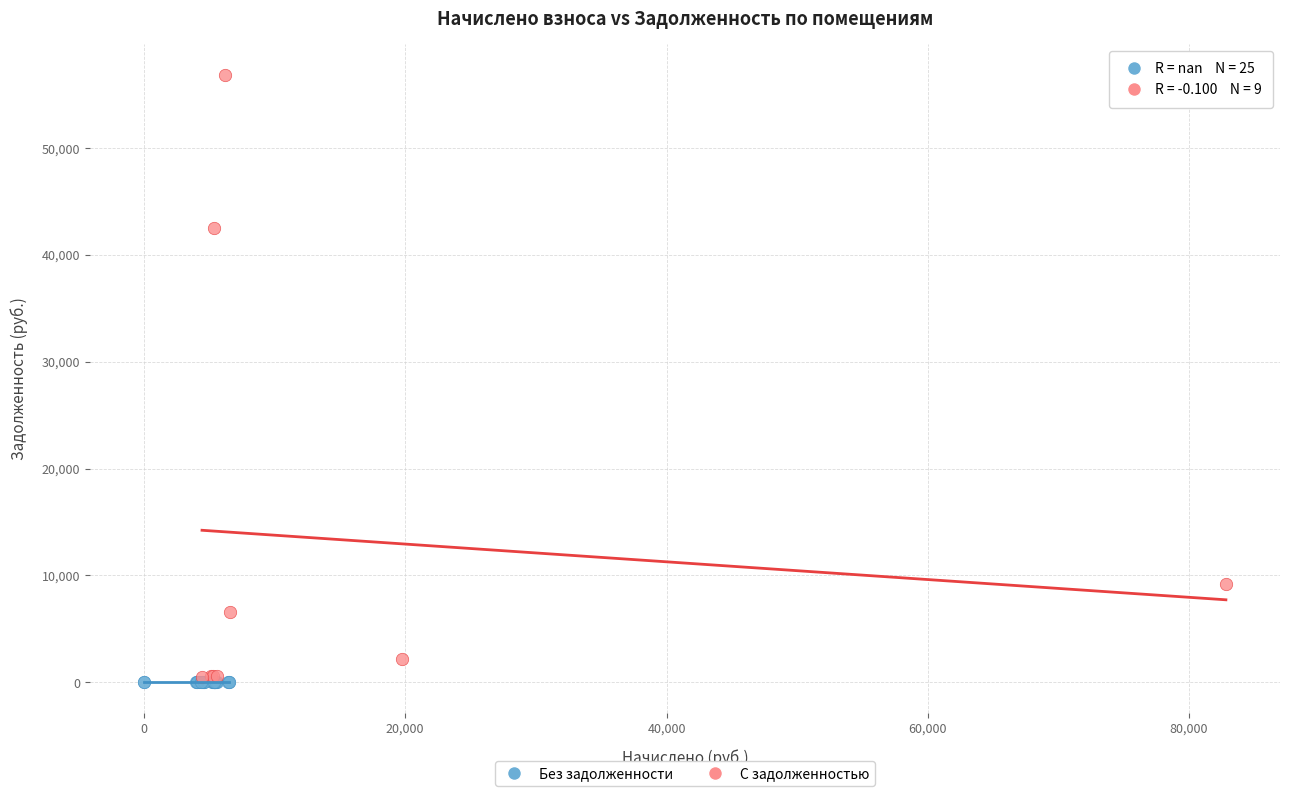

Which series reaches the maximum Y coordinate?

С задолженностью